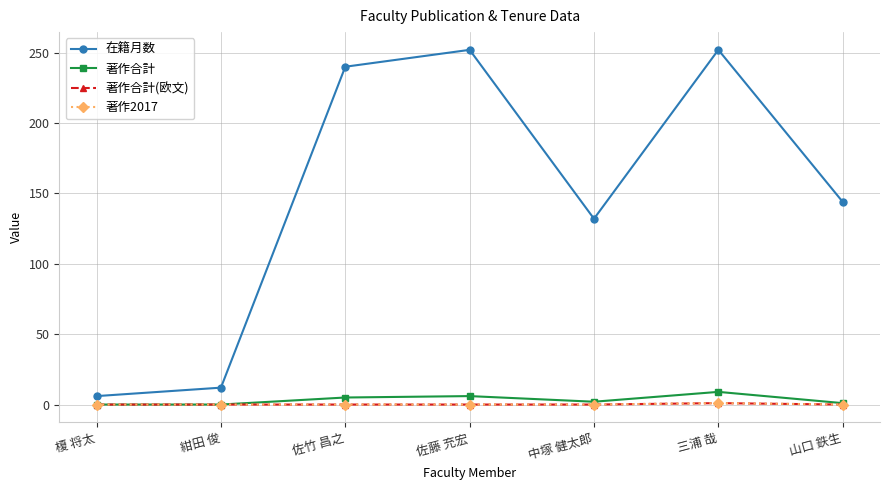

How many interior local peaks does the 著作2017 series have?

1